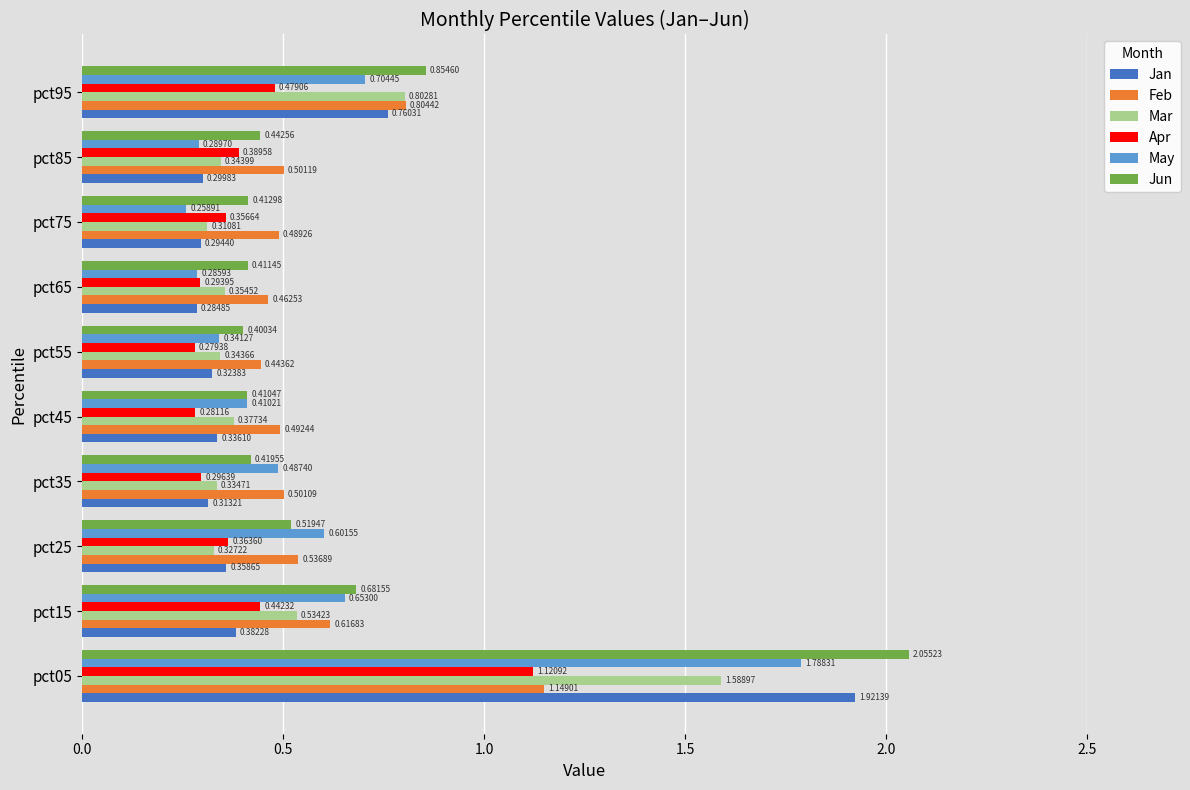

Which category has the lowest value in the Feb series?

pct55